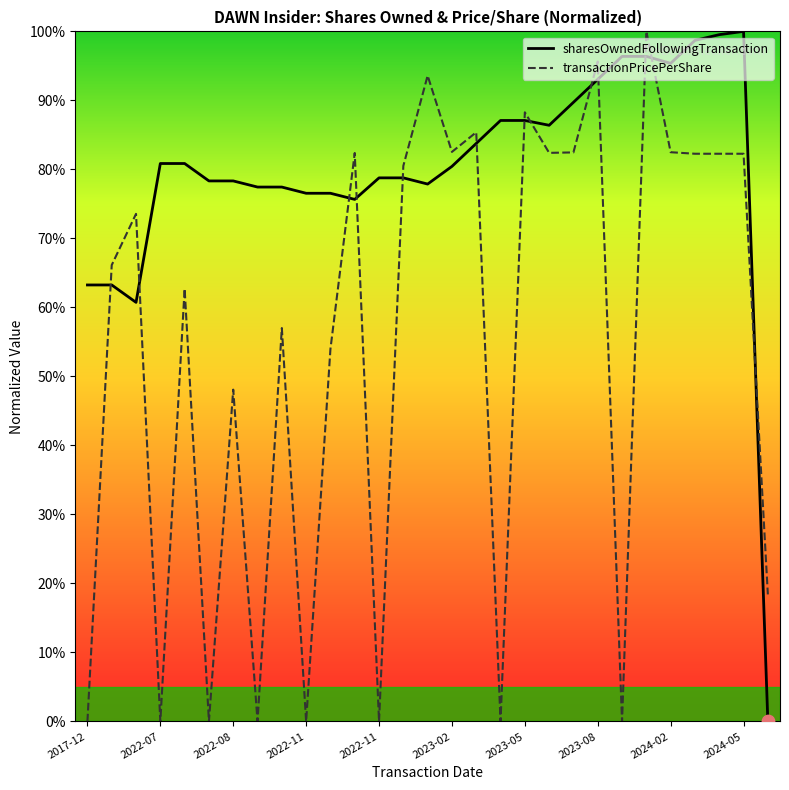

List the series in order of their overall mean, lowest first.

transactionPricePerShare, sharesOwnedFollowingTransaction